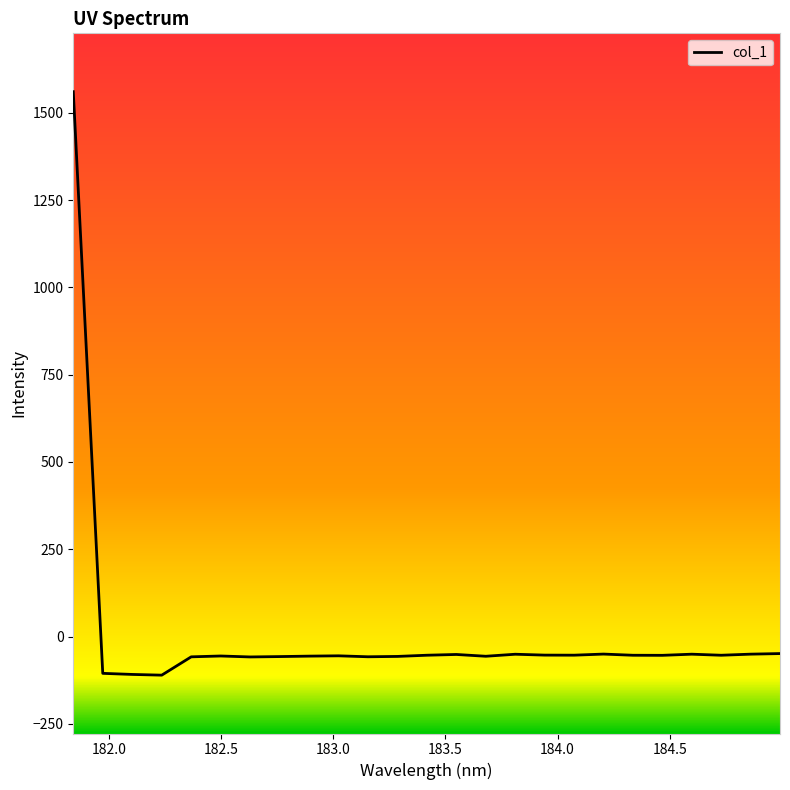

Count the number of categories in the chart.

25